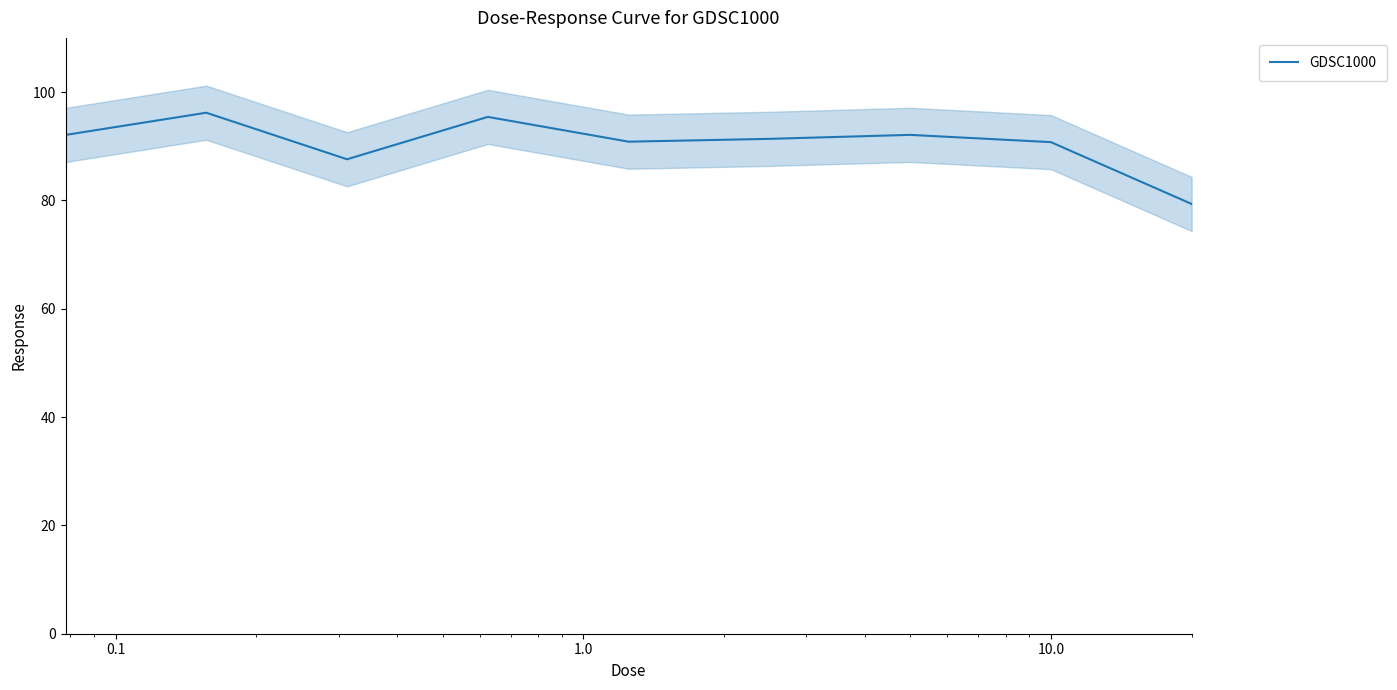

How many data points does each series have?

9